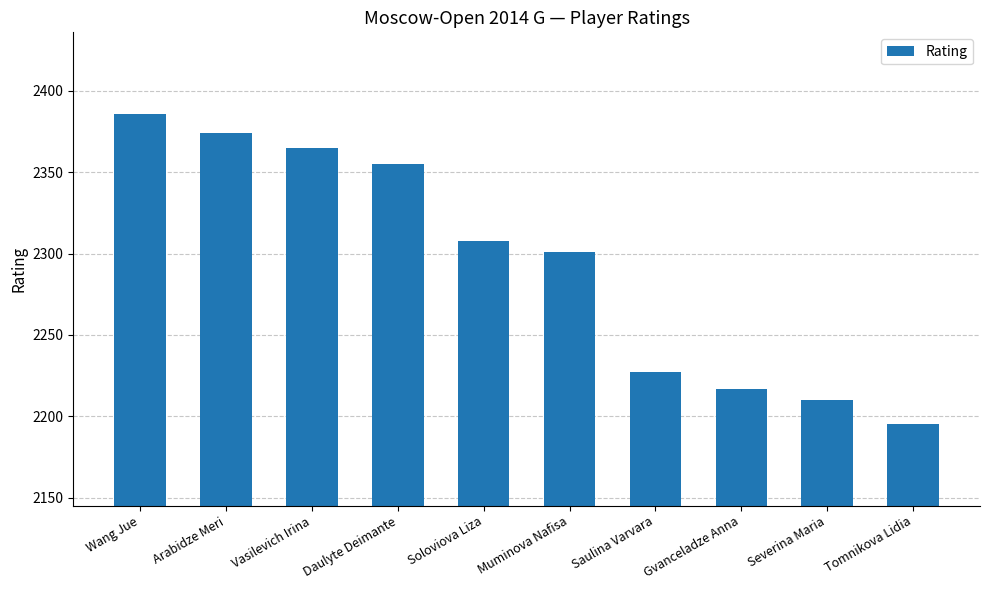

Count the number of categories in the chart.

10